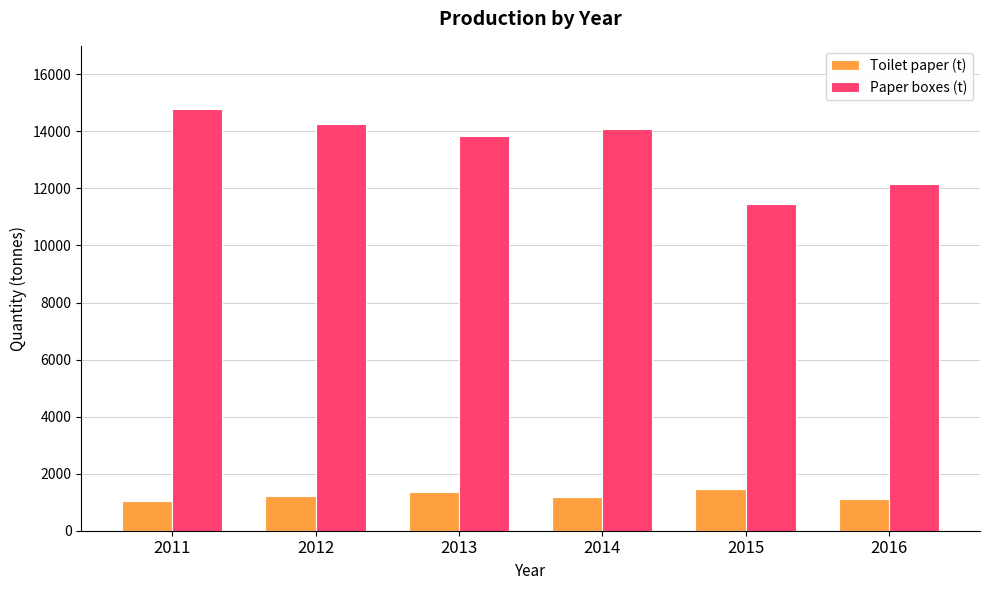

Which series has the largest total across all categories?

Paper boxes (t)